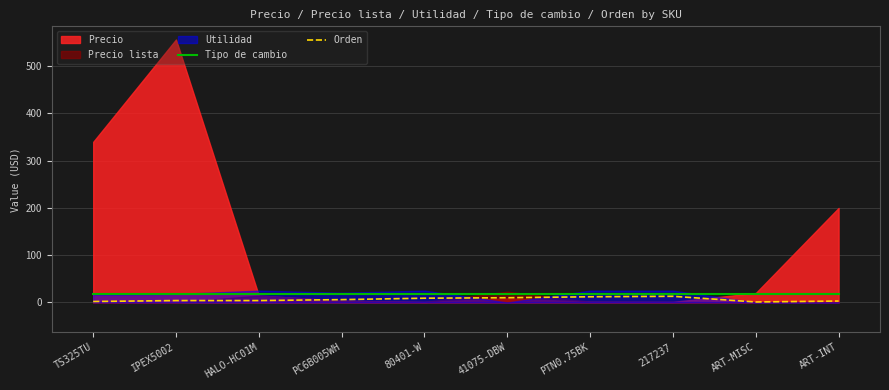

True or false: Tipo de cambio and Orden intersect in this chart.

False